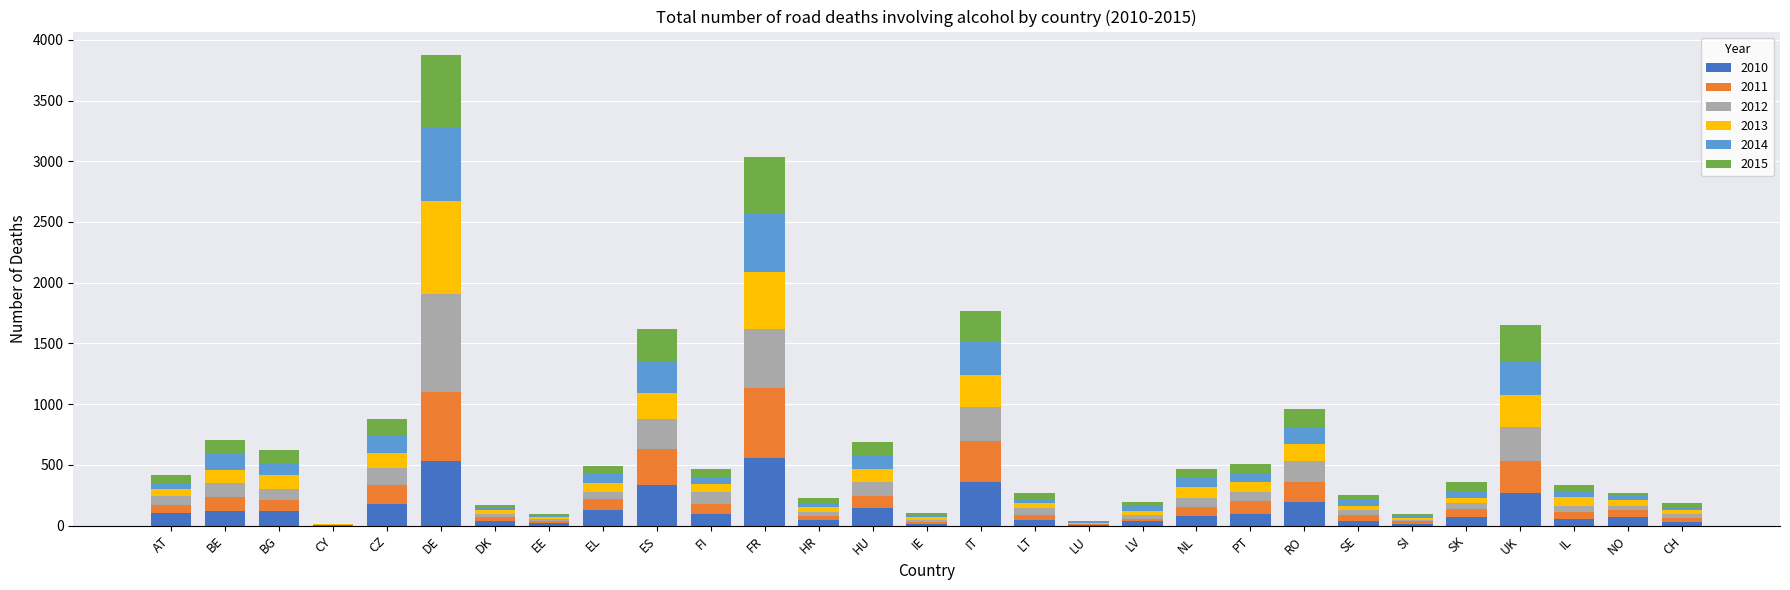

The 2010 series shows 95 at PT. True or false?

True